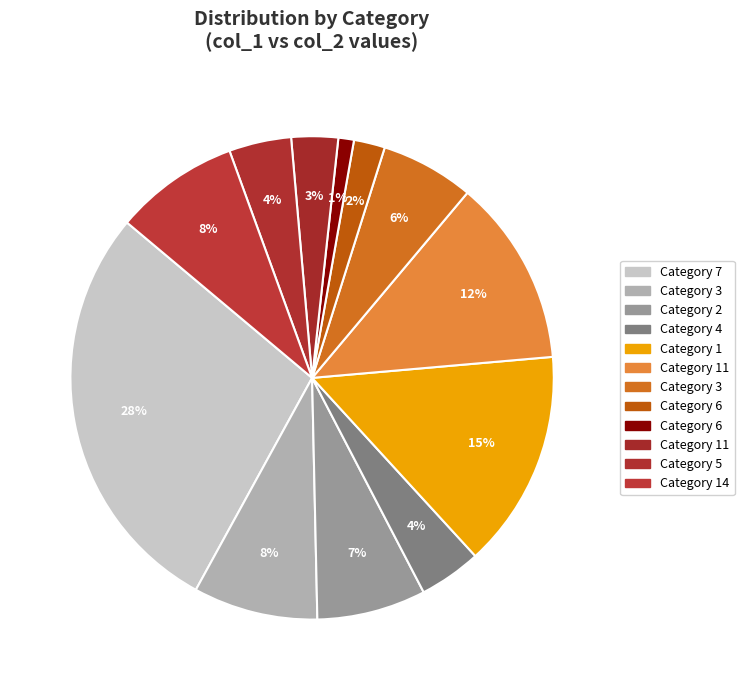

Count the number of slices in the pie.

12